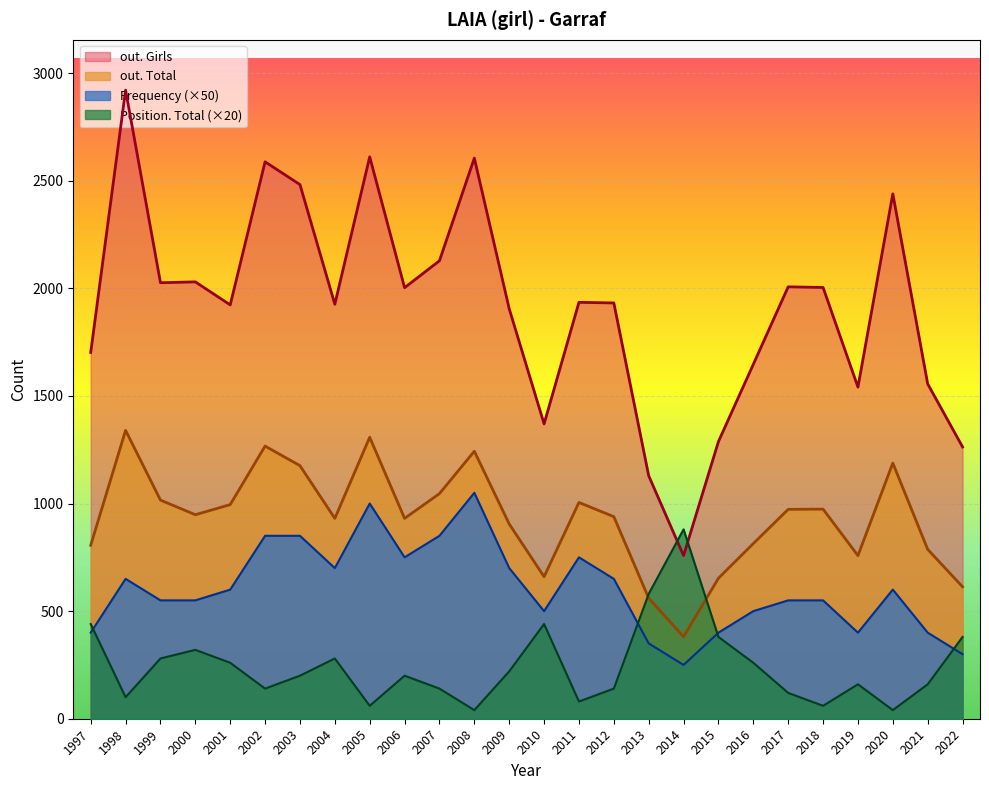

True or false: out. Total and out. Girls cross at least once.

False